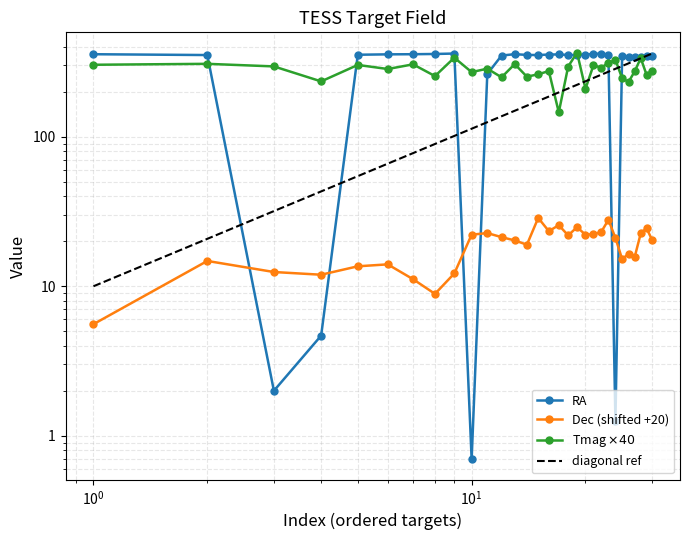

What is the difference between the maximum and minimum values in the Tmag series?

219.2